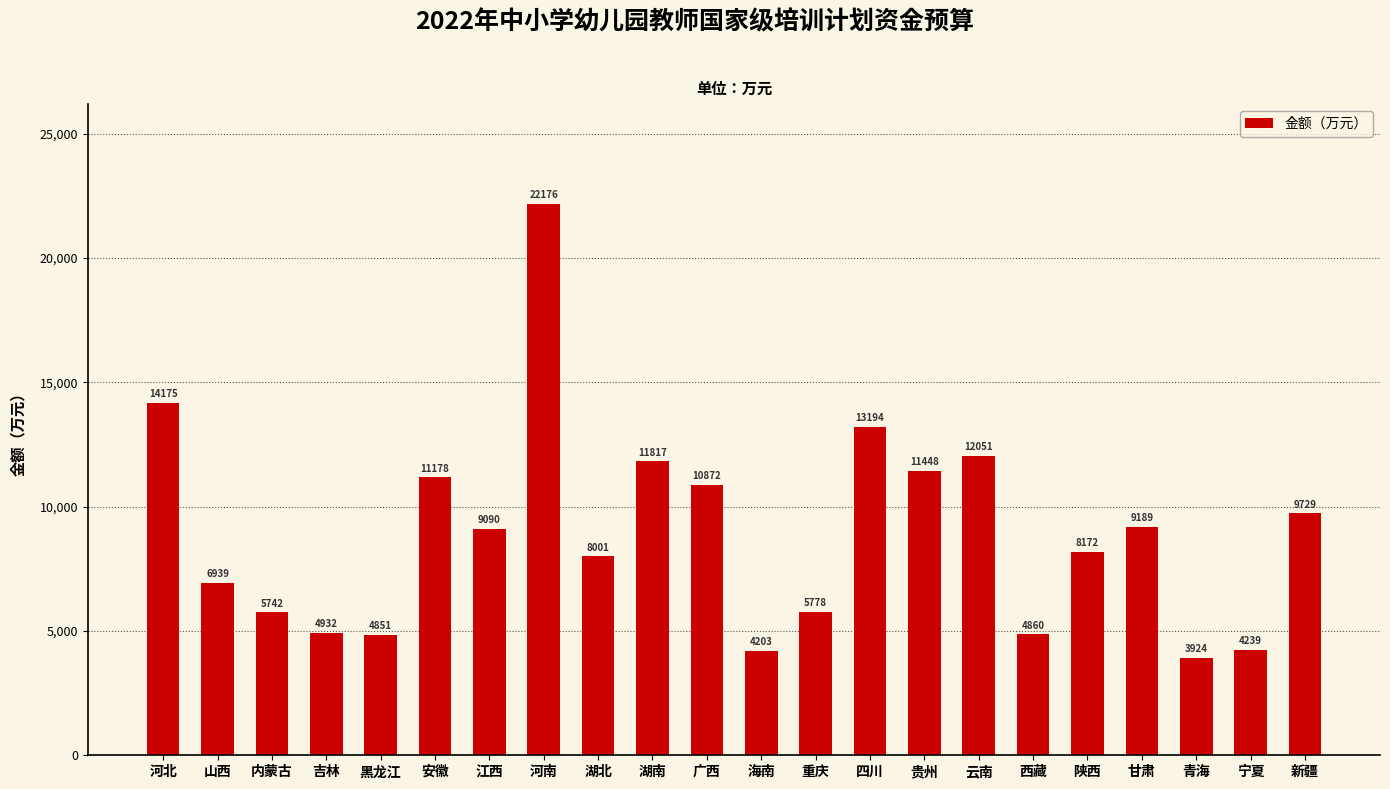

List the labels in order of value, largest first.

河南, 河北, 四川, 云南, 湖南, 贵州, 安徽, 广西, 新疆, 甘肃, 江西, 陕西, 湖北, 山西, 重庆, 内蒙古, 吉林, 西藏, 黑龙江, 宁夏, 海南, 青海